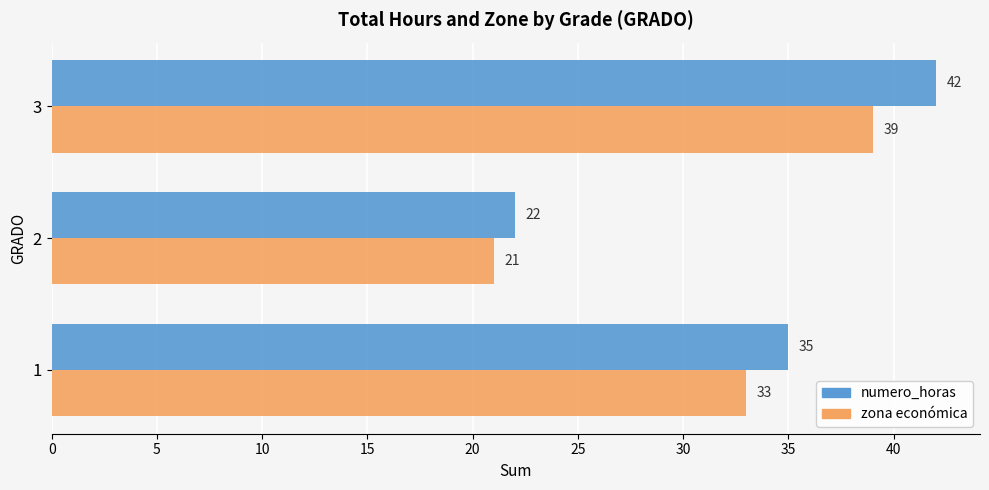

Which series has the largest total across all categories?

numero_horas